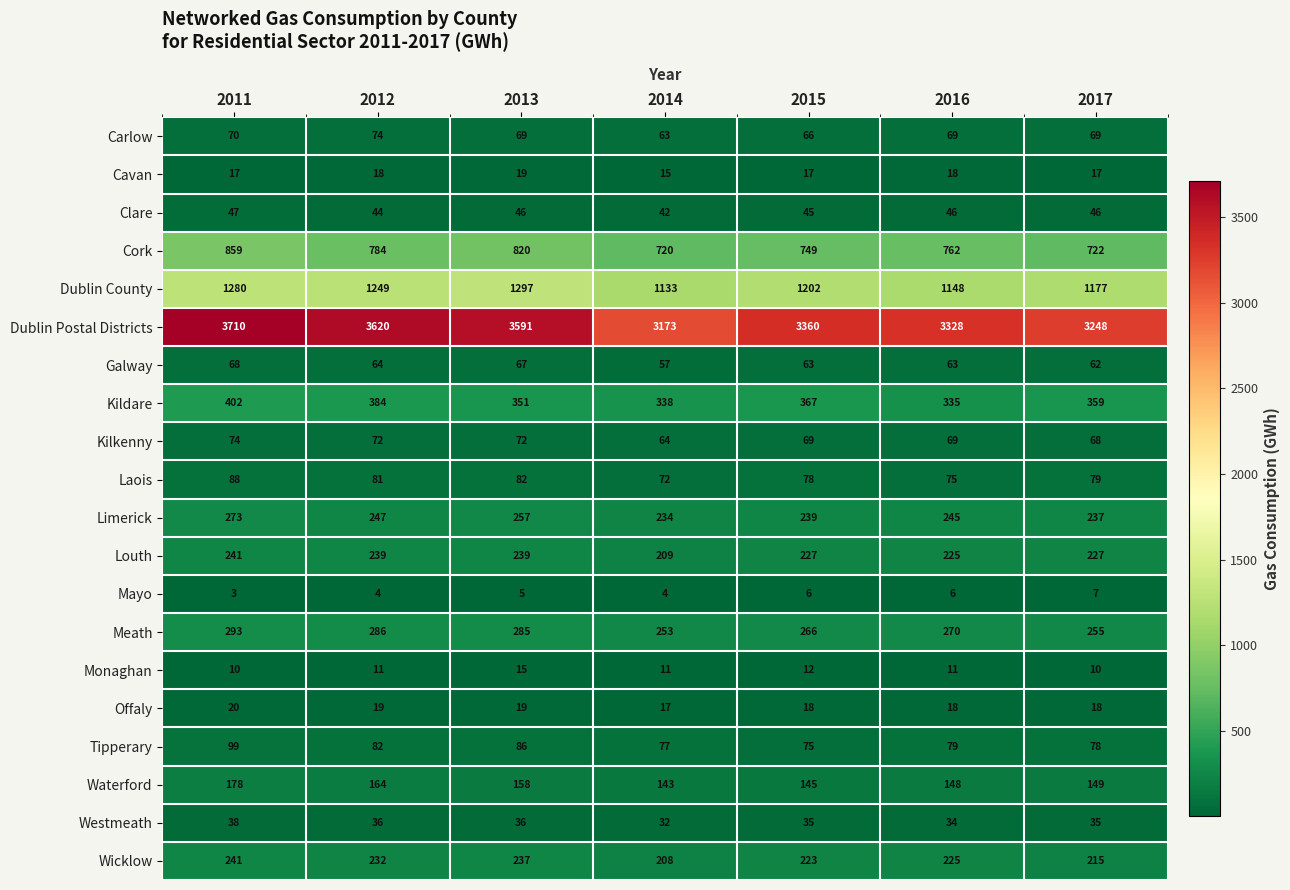

At which label does Offaly first exceed 18?

2011